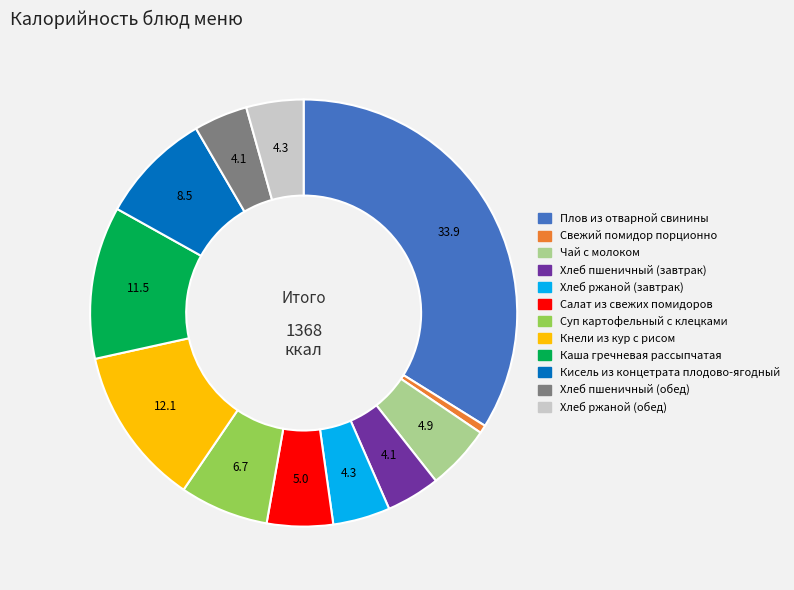

What is the largest slice in the pie chart?

Плов из отварной свинины